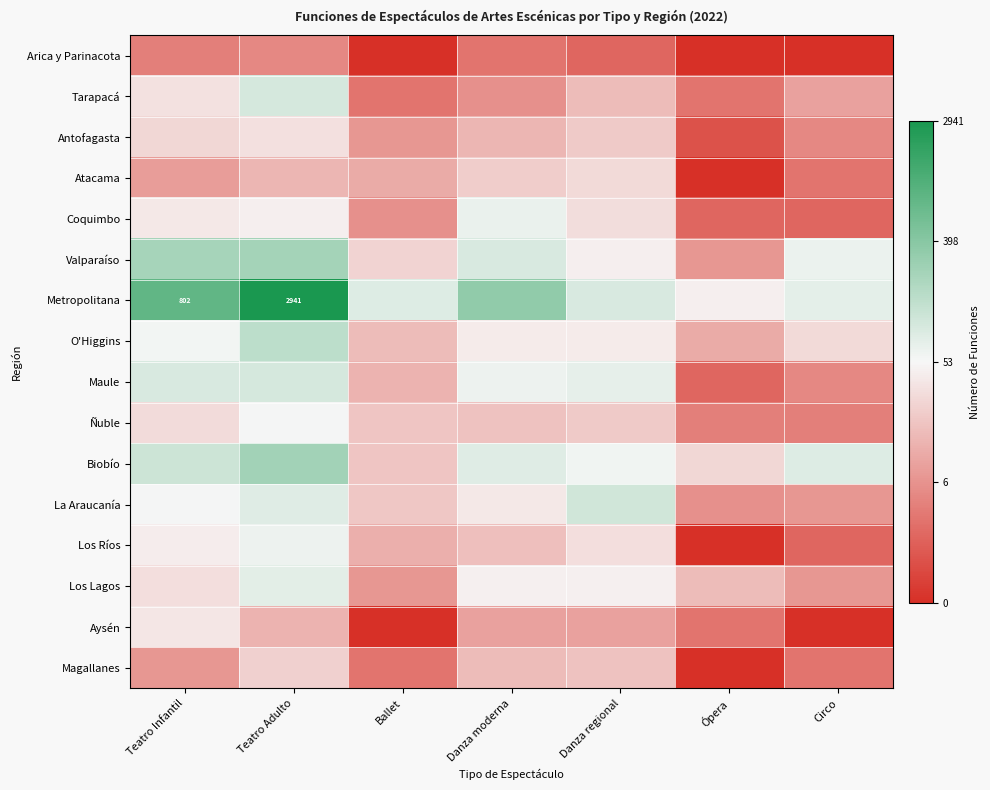

What is the total value across all series at Danza regional?

54.8